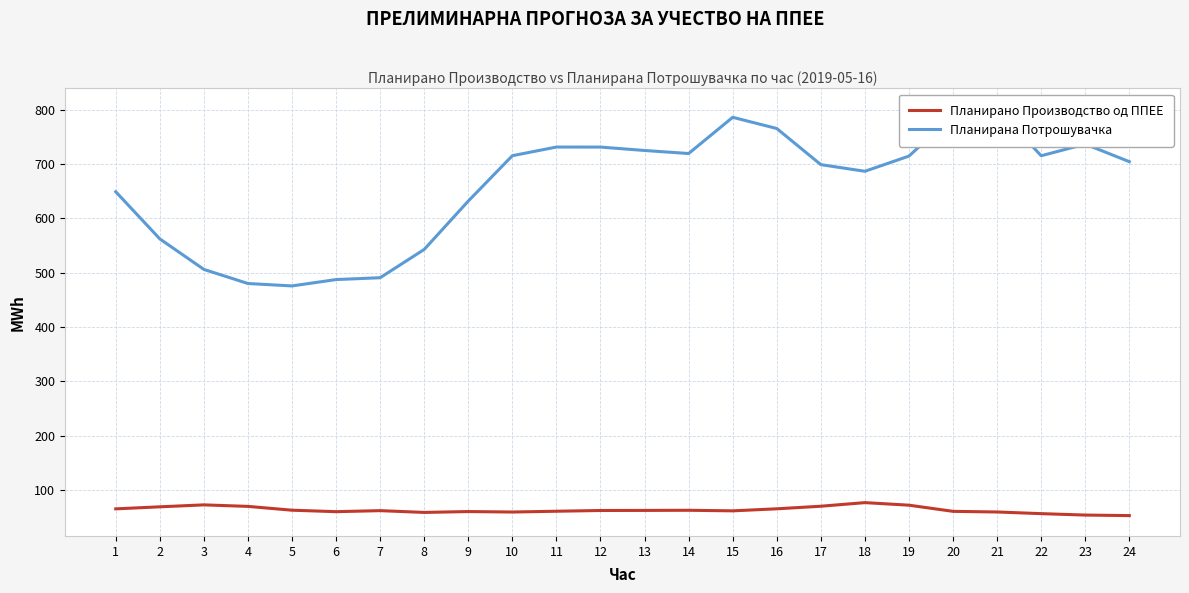

Does the chart have visible grid lines?

Yes